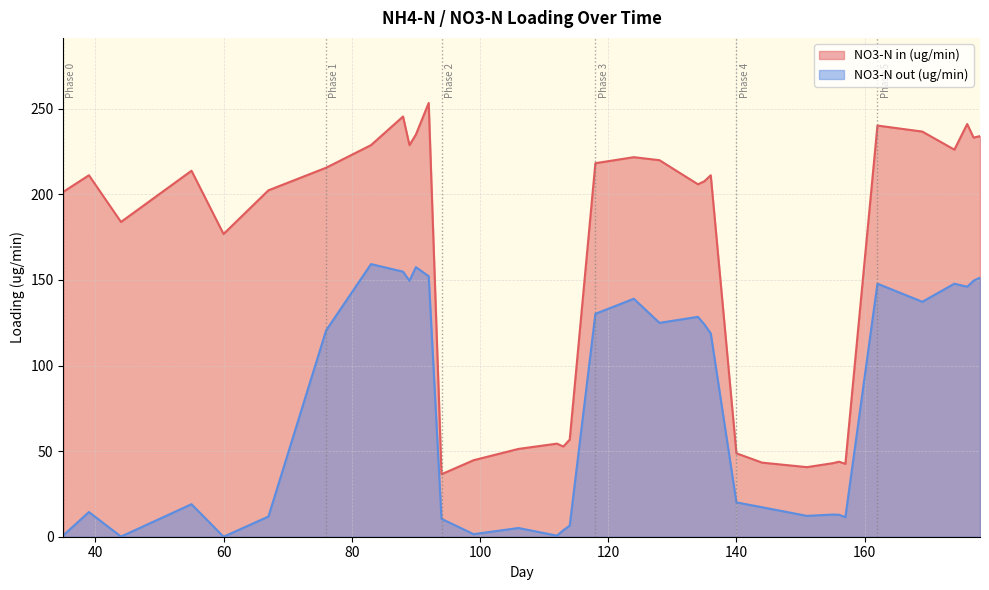

Does the chart display data point markers on the line(s)?

No